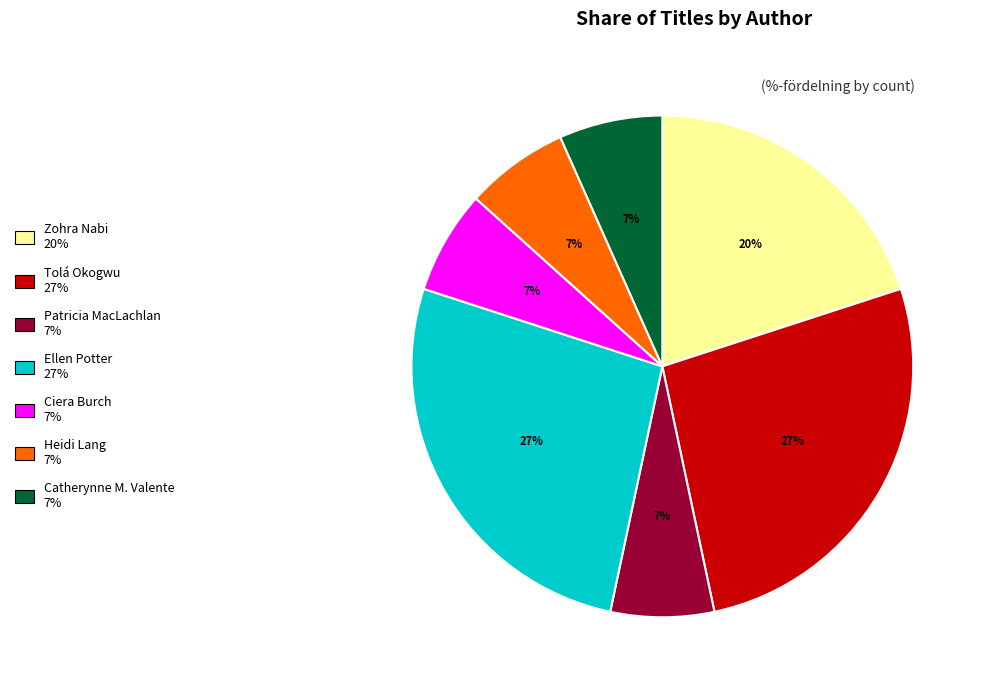

Does Catherynne M. Valente account for over 50% of the chart?

No